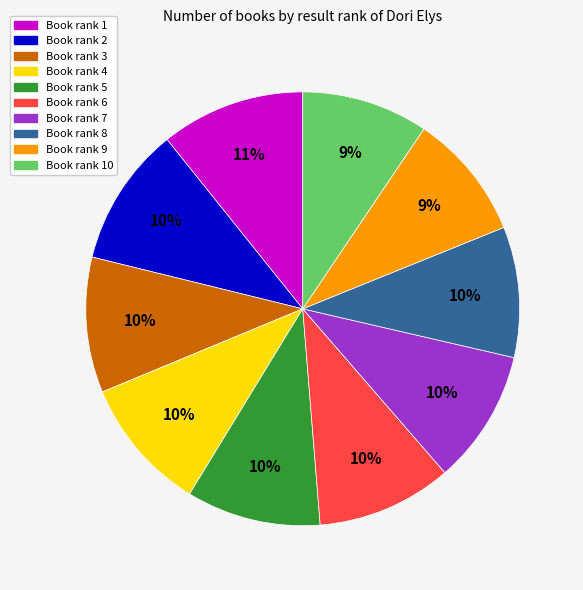

Approximately how many times larger is the value at Book rank 1 compared to Book rank 5?

1.1